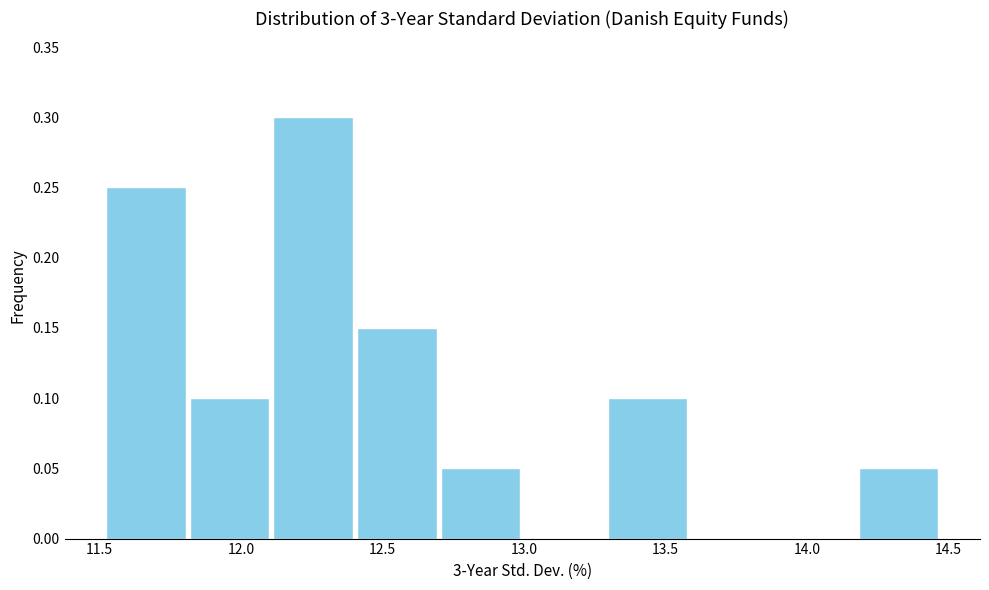

Reading left to right, transcribe this chart: for each bar, give the range it covers on the x-axis and its height. Neither the bar edges nor the heights are printed on the chart, so give them approximately, as read against the axes.

11.50 to 11.80: 0.25
11.80 to 12.10: 0.10
12.10 to 12.40: 0.30
12.40 to 12.70: 0.15
12.70 to 13.00: 0.05
13.00 to 13.30: 0
13.30 to 13.60: 0.10
13.60 to 13.90: 0
13.90 to 14.20: 0
14.20 to 14.45: 0.05